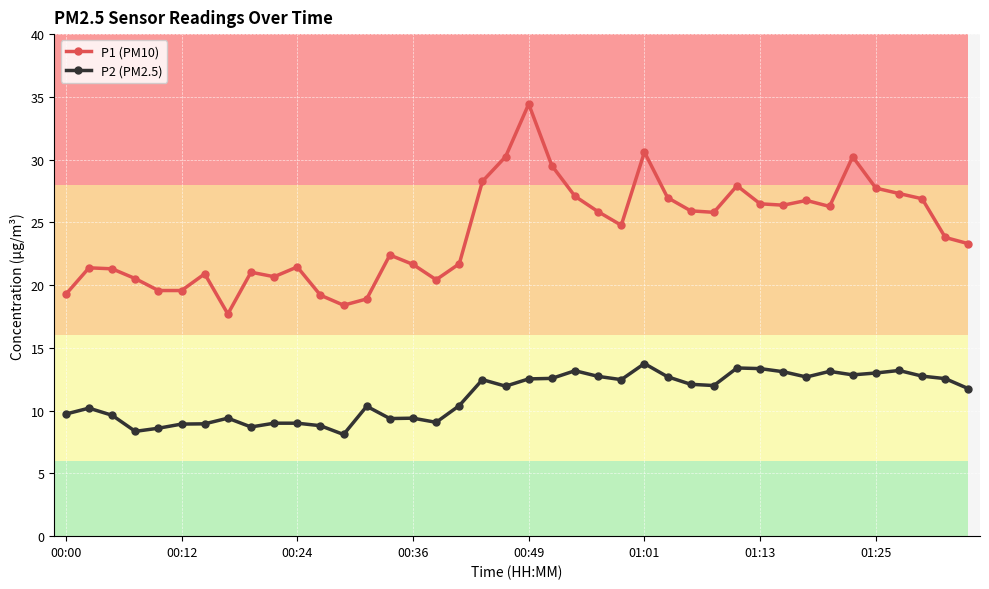

Which series has the largest range (max minus min)?

P1 (PM10)